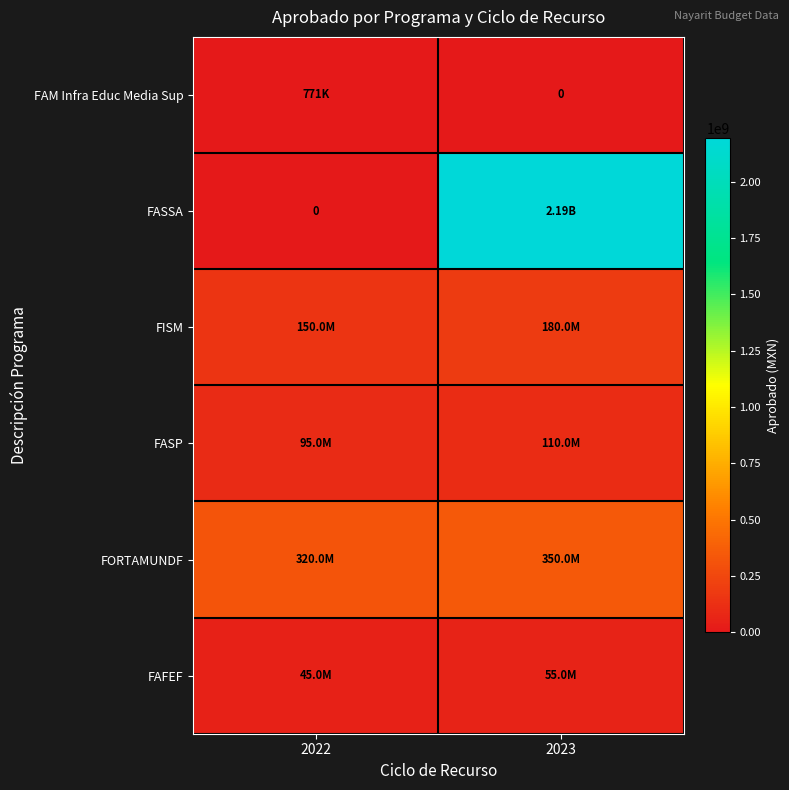

Rank the categories by FORTAMUNDF value from highest to lowest.

2023, 2022